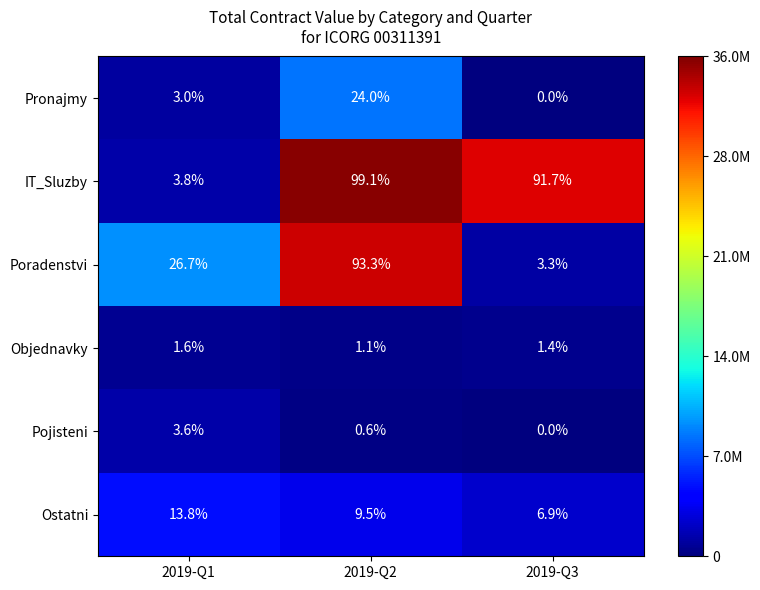

Reading left to right, transcribe all the data shown in this chart.

Pronajmy: 3.0	24.0	0.0
IT_Sluzby: 3.8	99.1	91.7
Poradenstvi: 26.7	93.3	3.3
Objednavky: 1.6	1.1	1.4
Pojisteni: 3.6	0.6	0.0
Ostatni: 13.8	9.5	6.9